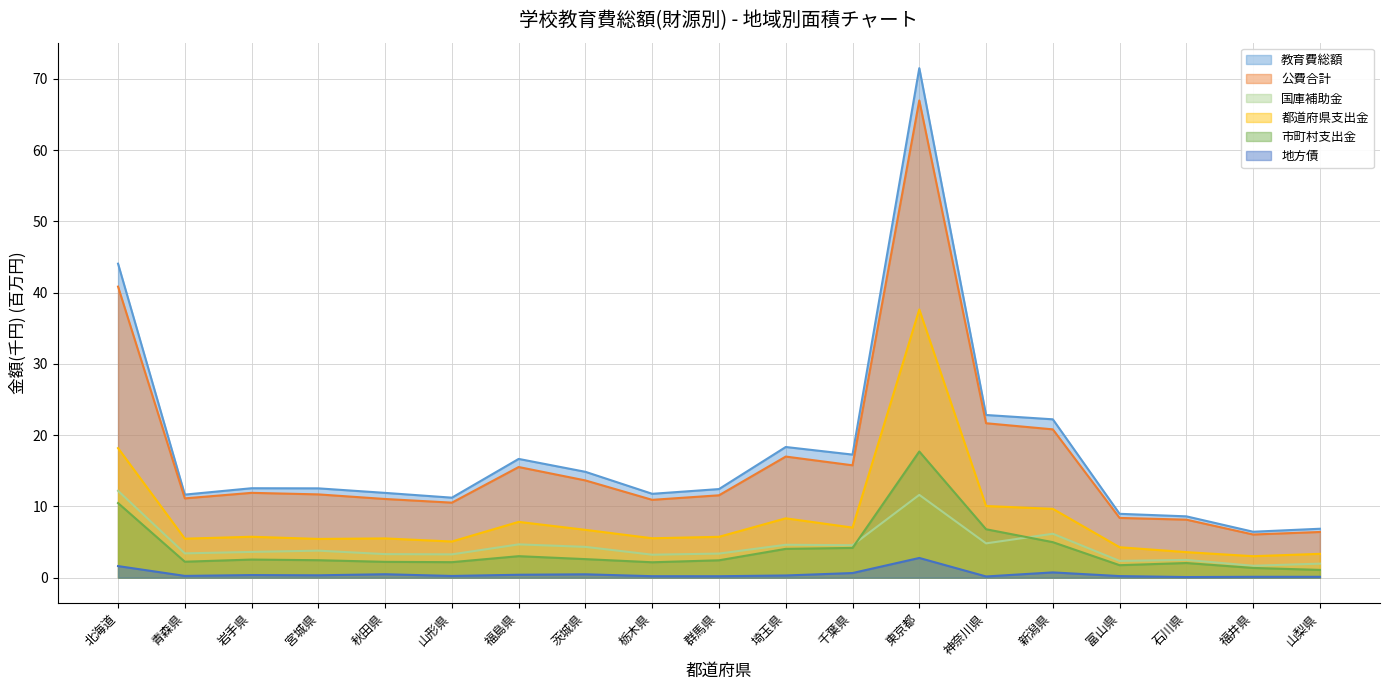

Reading left to right, what are all the values shown in this chart?

教育費総額: 44.1	11.7	12.6	12.5	11.9	11.2	16.7	14.9	11.8	12.4	18.3	17.3	71.5	22.8	22.2	9.0	8.6	6.4	6.9
公費合計: 40.8	11.1	11.9	11.7	11.0	10.5	15.5	13.6	10.9	11.6	17.0	15.8	67.0	21.7	20.8	8.4	8.1	6.1	6.4
国庫補助金: 12.2	3.4	3.6	3.8	3.3	3.3	4.7	4.3	3.2	3.4	4.6	4.6	11.6	4.8	6.2	2.4	2.5	1.7	2.0
都道府県支出金: 18.2	5.5	5.7	5.4	5.5	5.1	7.8	6.7	5.5	5.7	8.3	7.0	37.6	10.1	9.7	4.3	3.6	3.0	3.3
市町村支出金: 10.5	2.2	2.5	2.5	2.2	2.2	3.0	2.6	2.2	2.4	4.0	4.2	17.7	6.8	5.0	1.8	2.1	1.4	1.1
地方債: 1.6	0.3	0.4	0.3	0.5	0.2	0.4	0.5	0.2	0.2	0.3	0.7	2.8	0.2	0.7	0.2	0.1	0.1	0.1